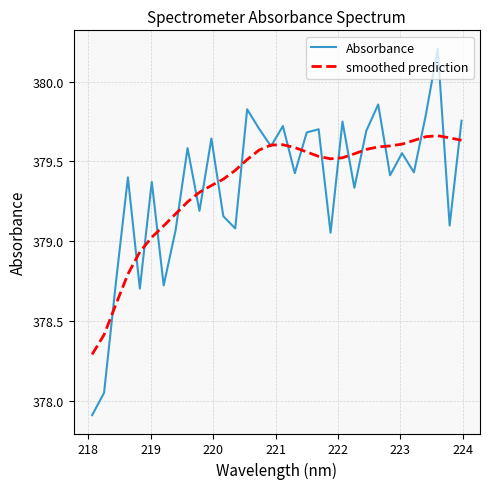

At how many categories does at least one series exceed 379?

28